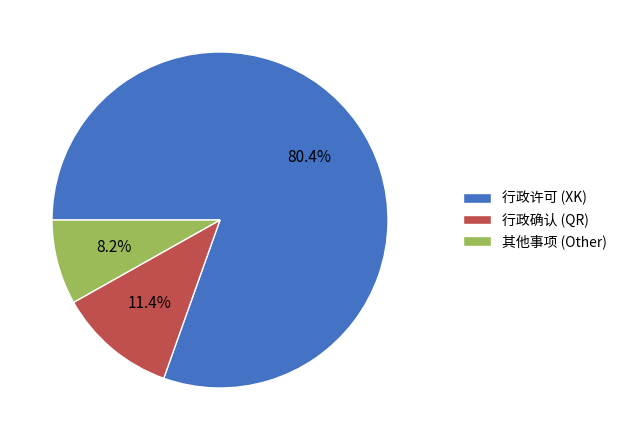

Which category has the biggest portion of the pie?

行政许可 (XK)